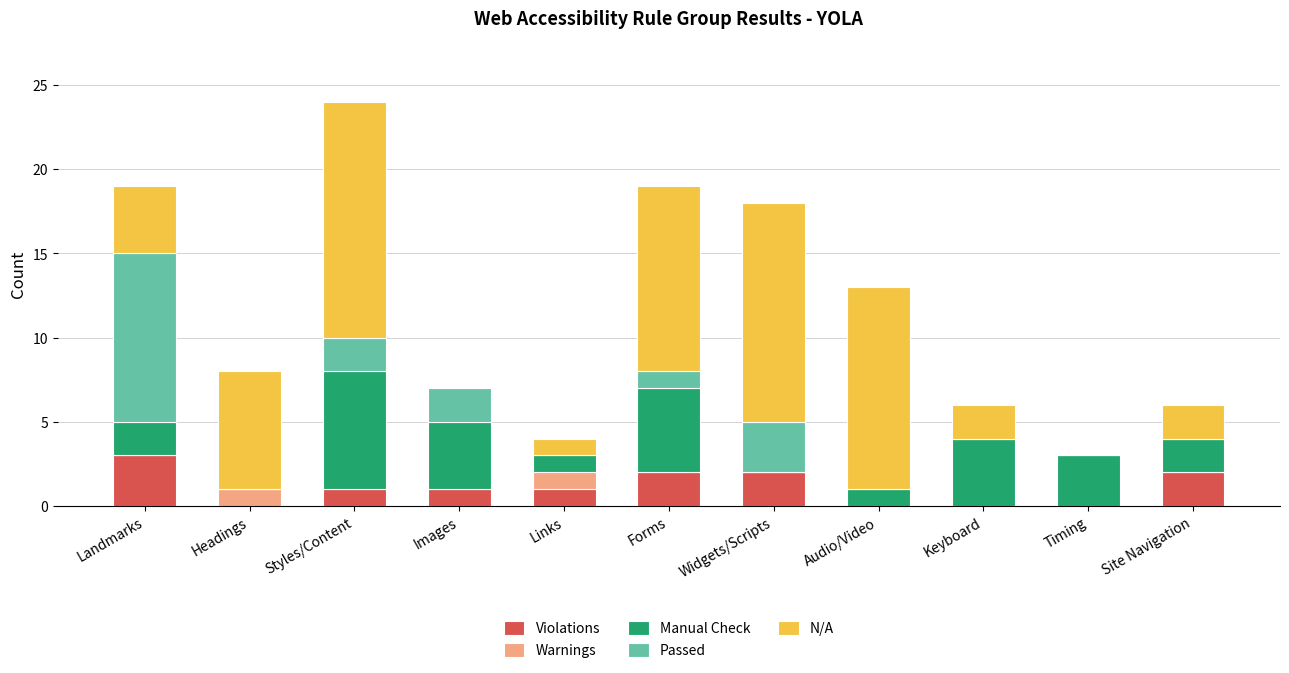

At which category is the sum across all series the highest?

Styles/Content